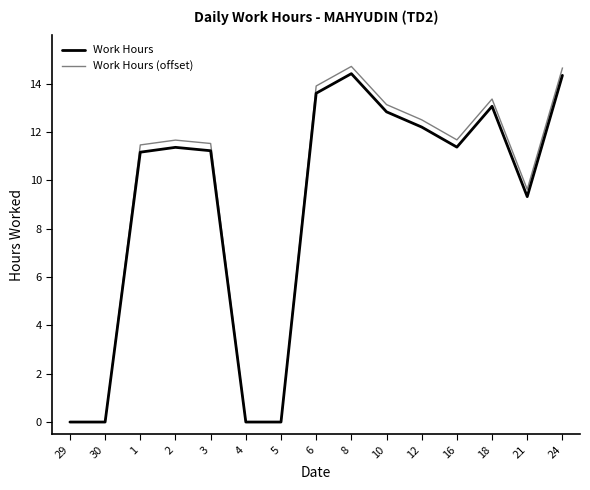

At how many categories does at least one series exceed 10?

10